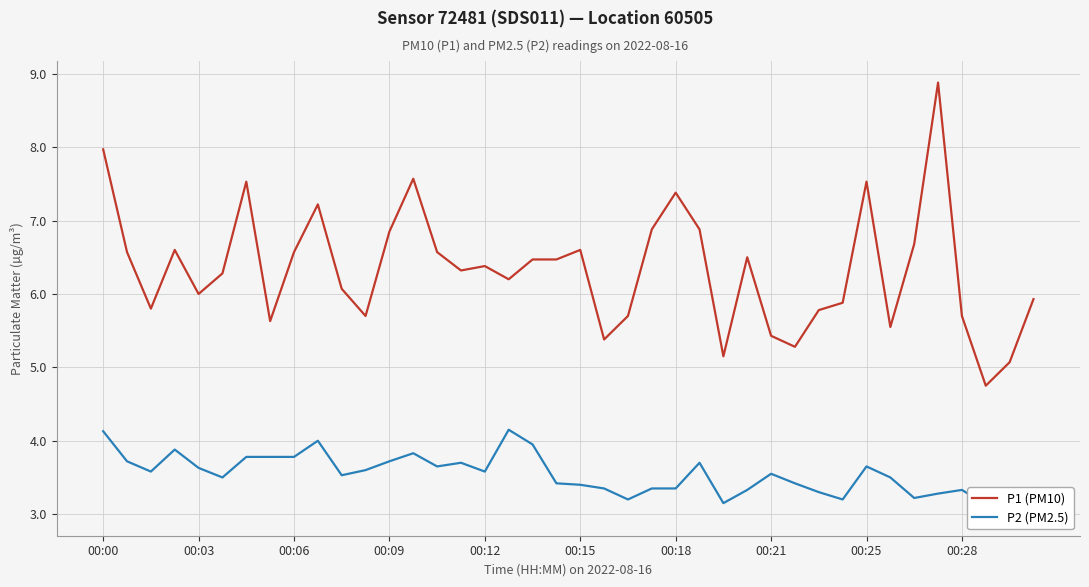

The value of P1 (PM10) at 00:25 is 7.5. True or false?

True